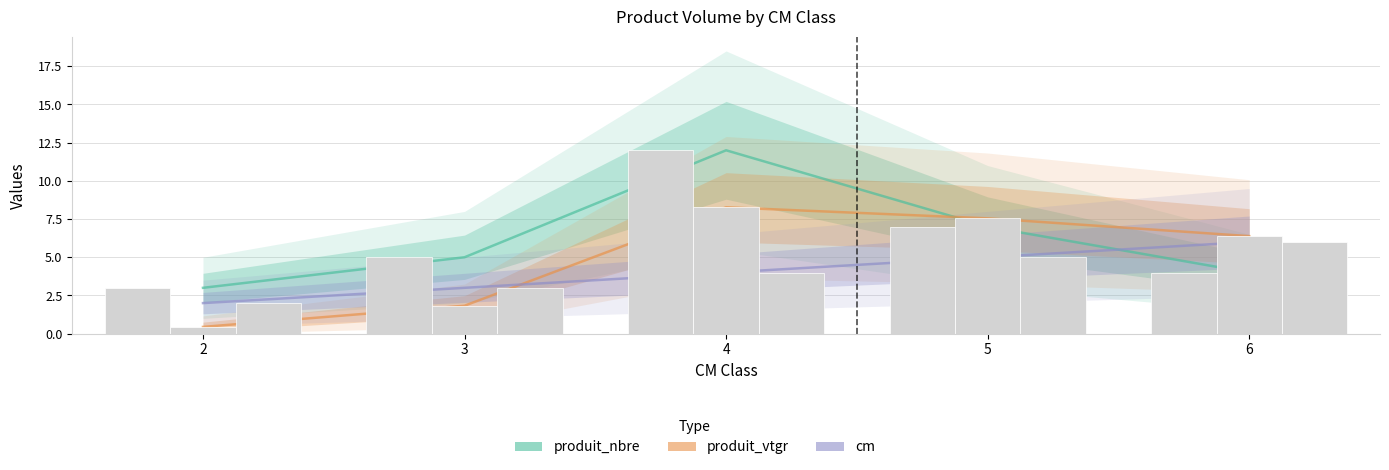

What is the value of the cm bar at the 2nd from the left?

3.0